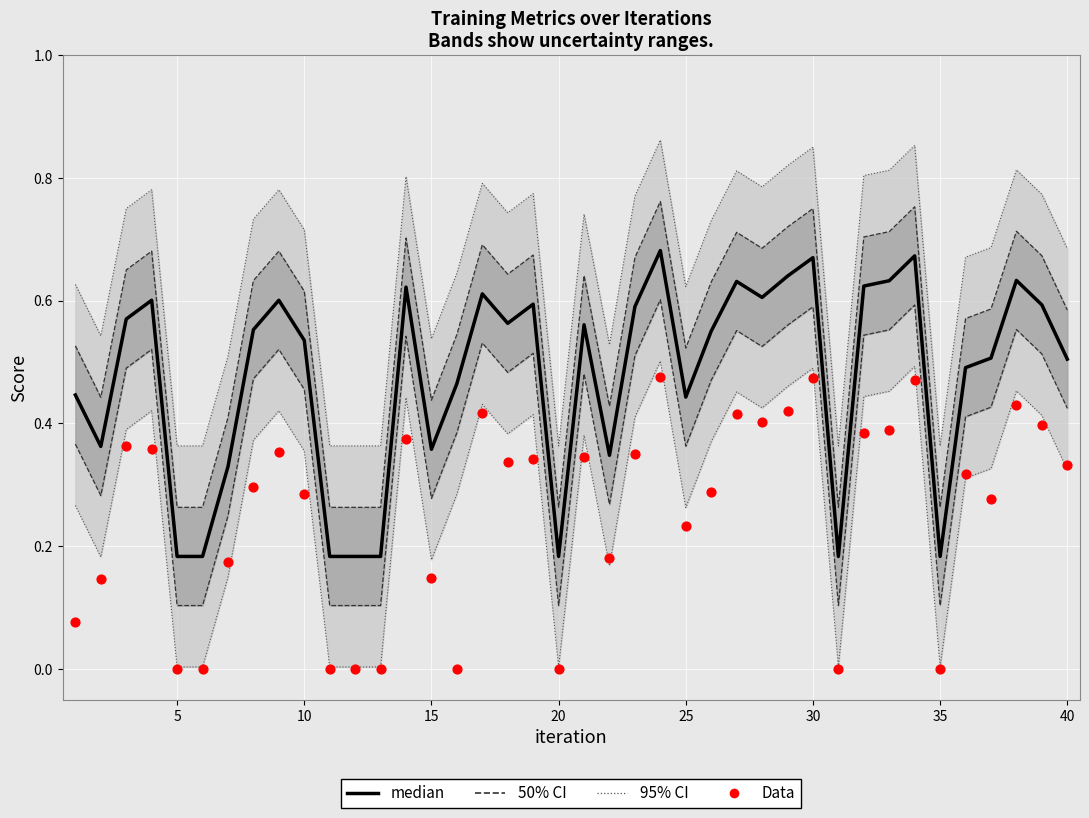

Is the value of Data at 30 greater than the value of median at 18?

No